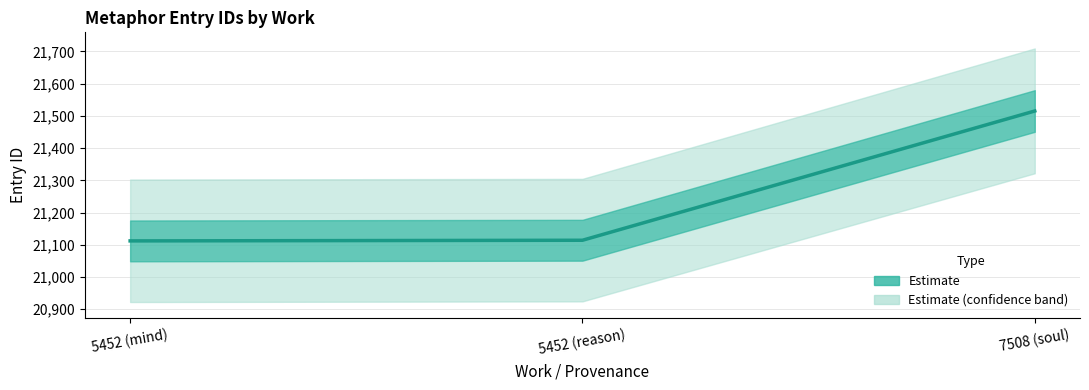

What is the greatest value displayed?

21515